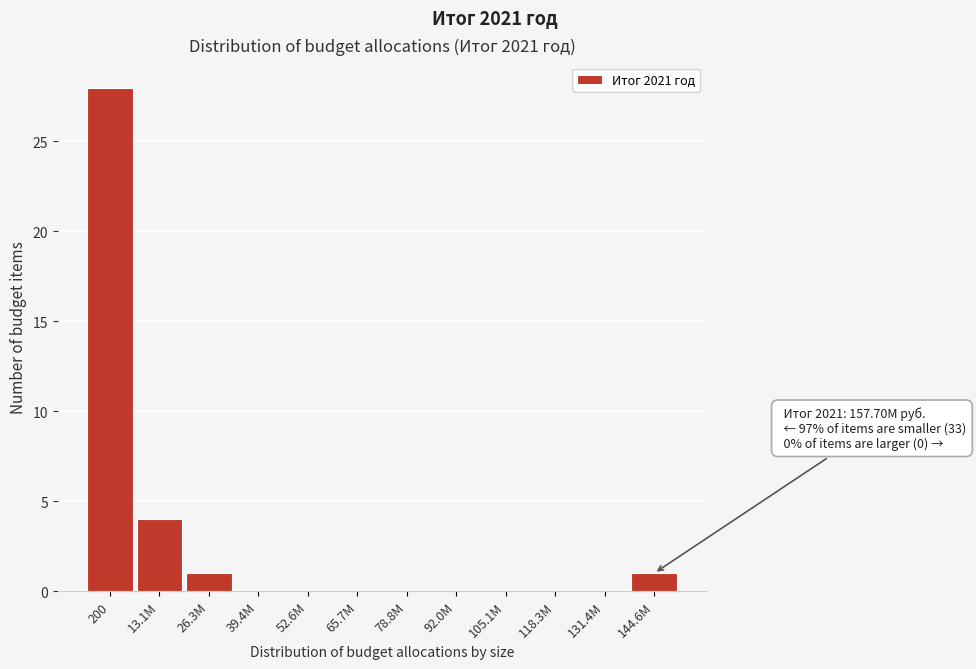

Reading left to right, list all the values displayed in this chart.

200=28	13.1M=4	26.3M=1	39.4M=0	52.6M=0	65.7M=0	78.8M=0	92.0M=0	105.1M=0	118.3M=0	131.4M=0	144.6M=1